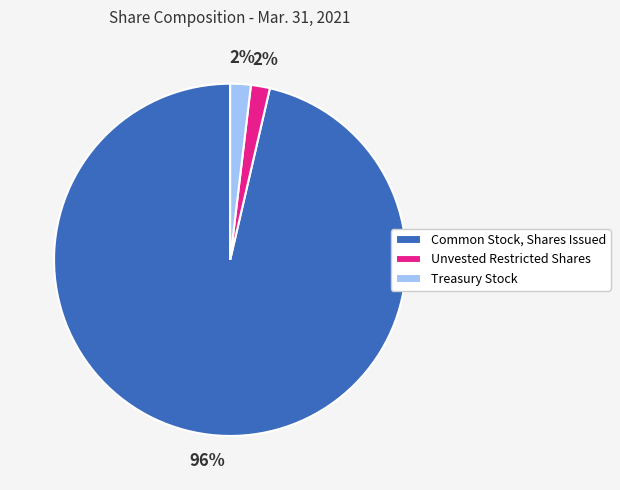

Between Treasury Stock and Common Stock, Shares Issued, which is larger?

Common Stock, Shares Issued